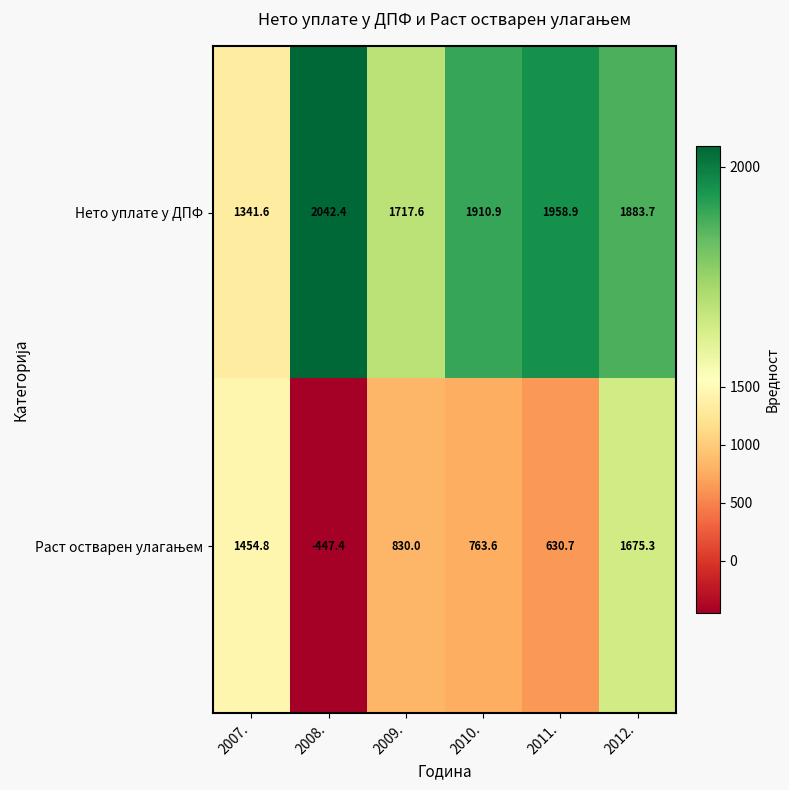

At which label is Нето уплате у ДПФ closest to 1692?

2009.